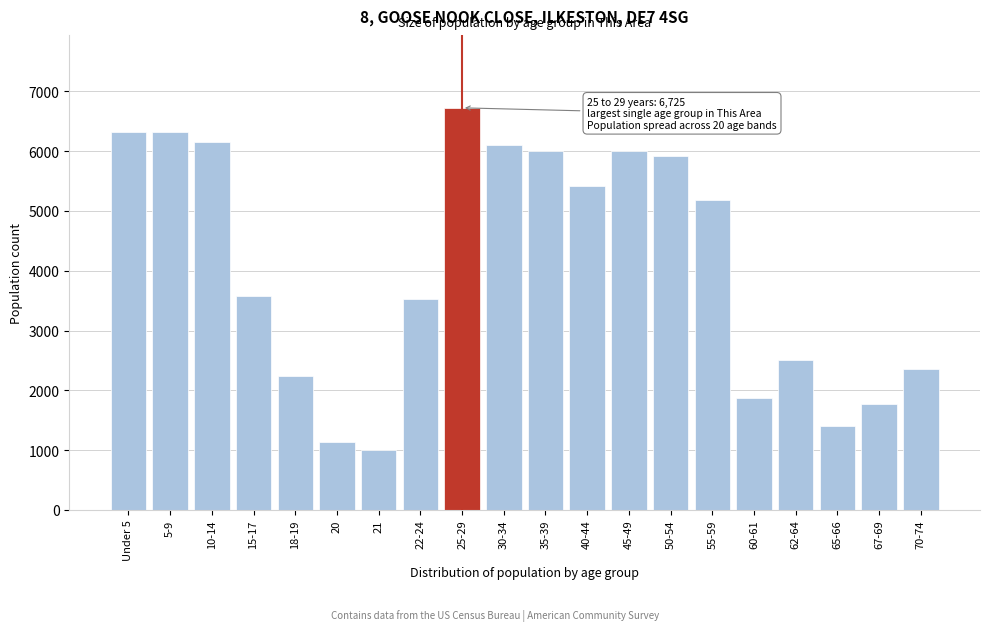

What is the ratio of the value at 50-54 to the value at 55-59?

1.1